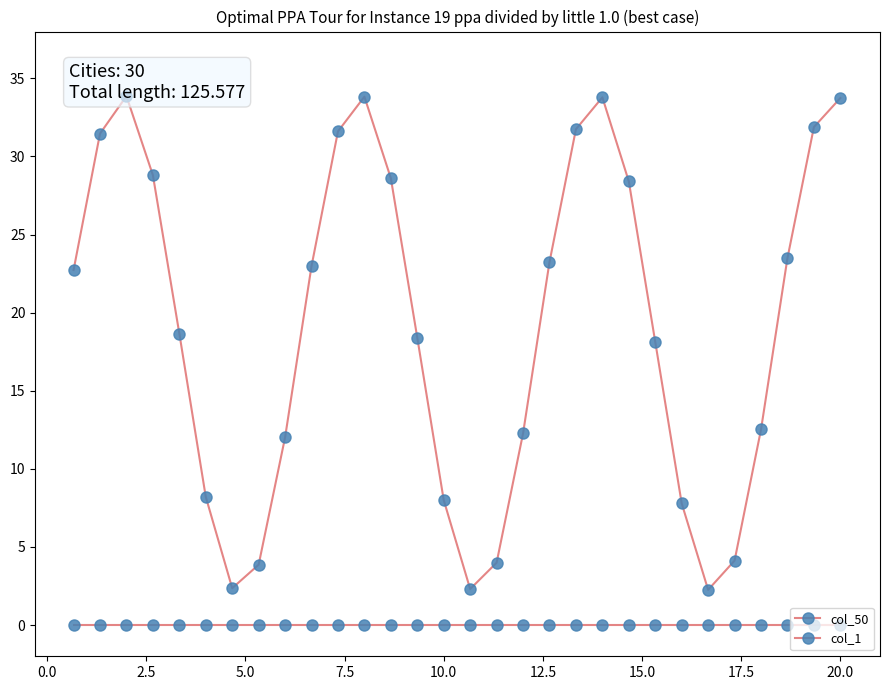

Which series has the widest spread of values?

col_1